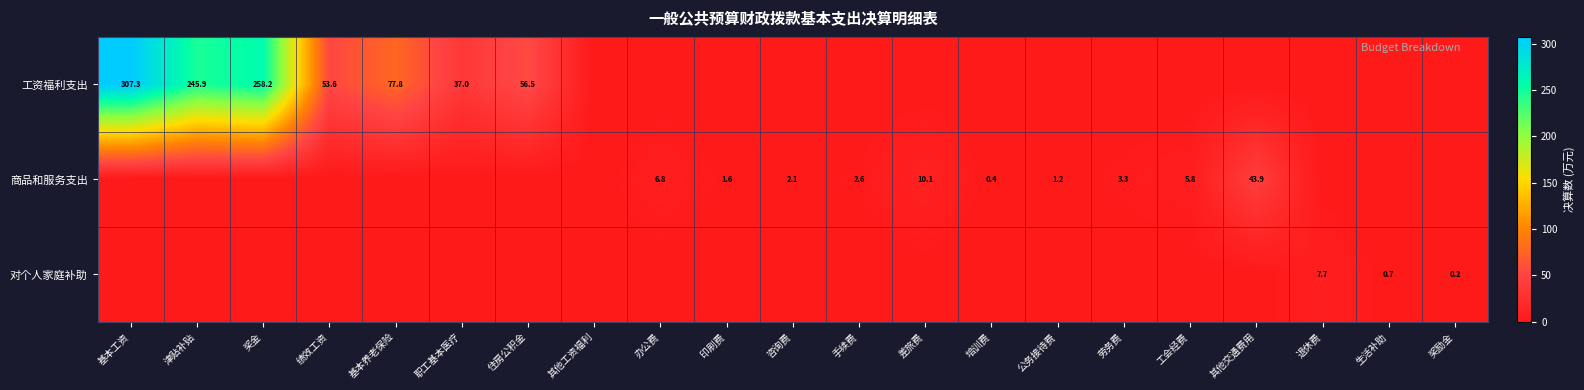

The 商品和服务支出 series shows 4.4 at 手续费. True or false?

False